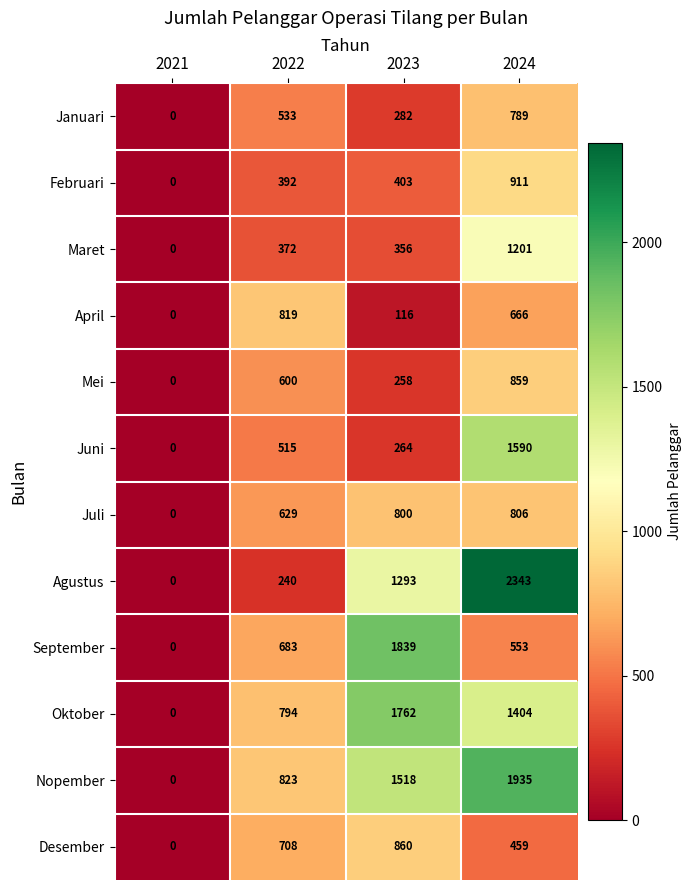

What is the difference between the Maret values at 2022 and 2024?

829